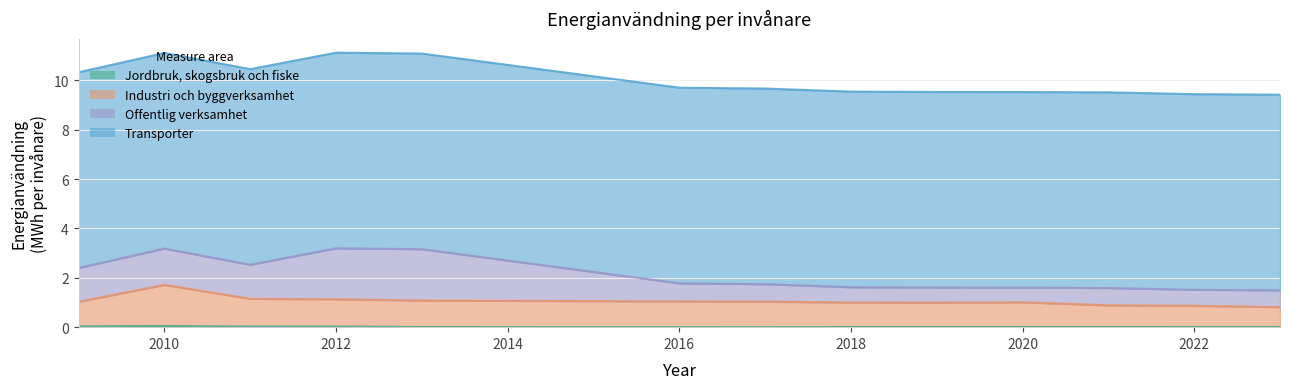

The value of Industri och byggverksamhet at 2016 is 1.6. True or false?

False